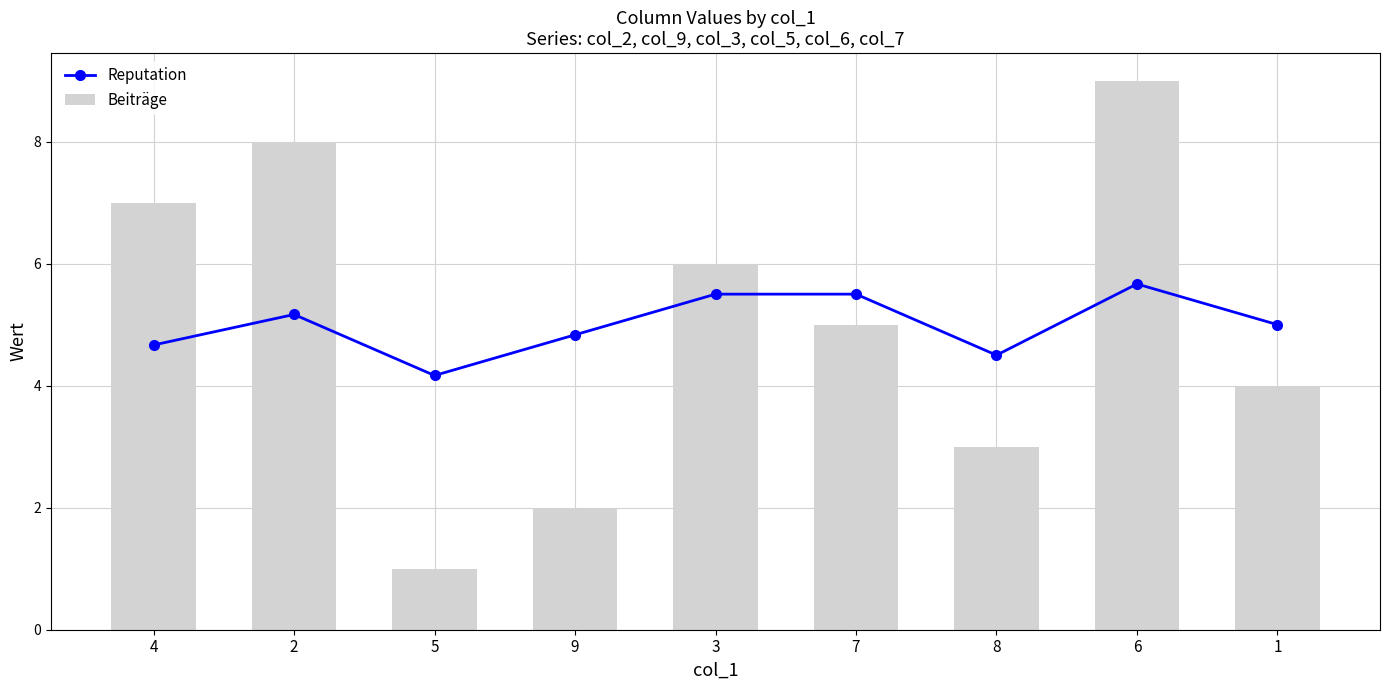

What are all the series names shown in the legend?

Reputation, Beiträge